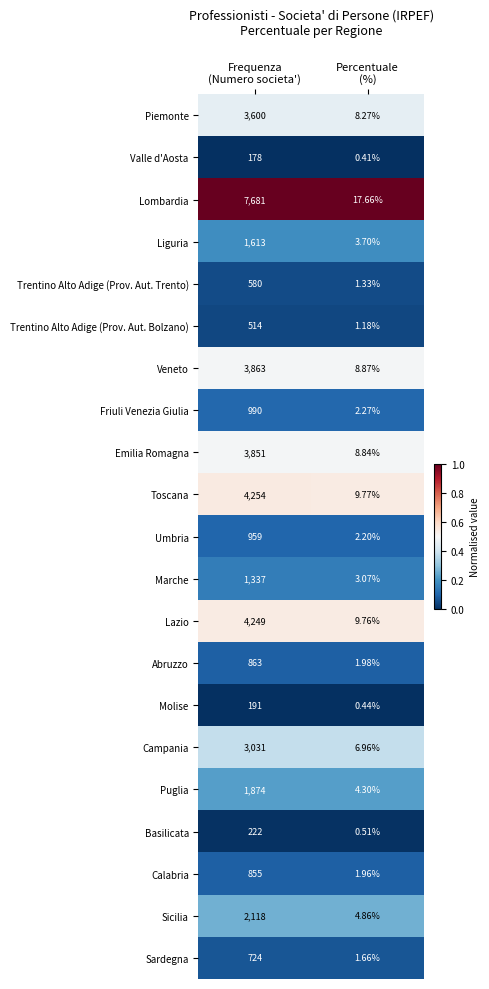

Rank the series by their maximum value, from lowest to highest.

Valle d'Aosta, Molise, Basilicata, Trentino Alto Adige (Prov. Aut. Bolzano), Trentino Alto Adige (Prov. Aut. Trento), Sardegna, Calabria, Abruzzo, Umbria, Friuli Venezia Giulia, Marche, Liguria, Puglia, Sicilia, Campania, Piemonte, Emilia Romagna, Veneto, Lazio, Toscana, Lombardia